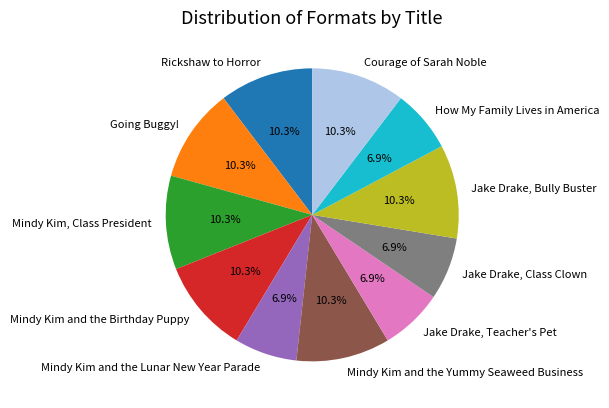

To the nearest percent, what portion does Jake Drake, Bully Buster represent?

10%